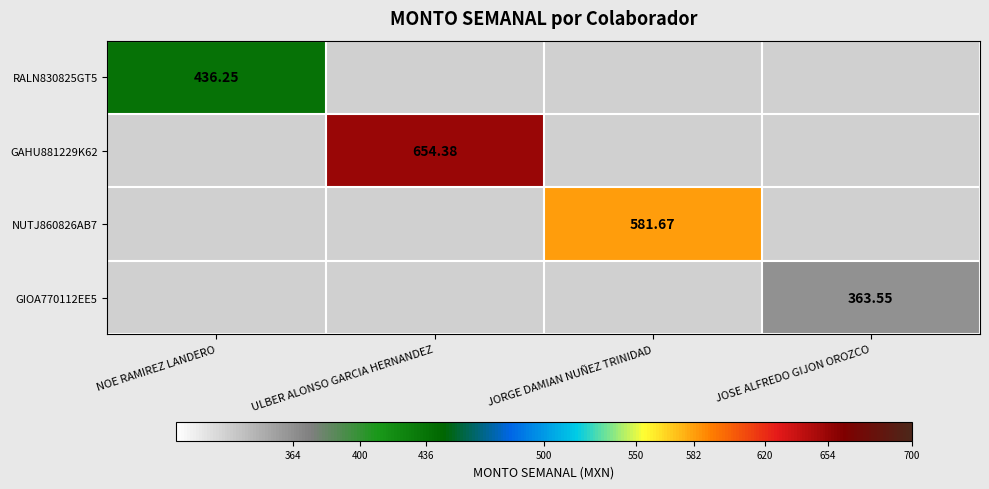

What is the maximum value shown in the chart?

654.4